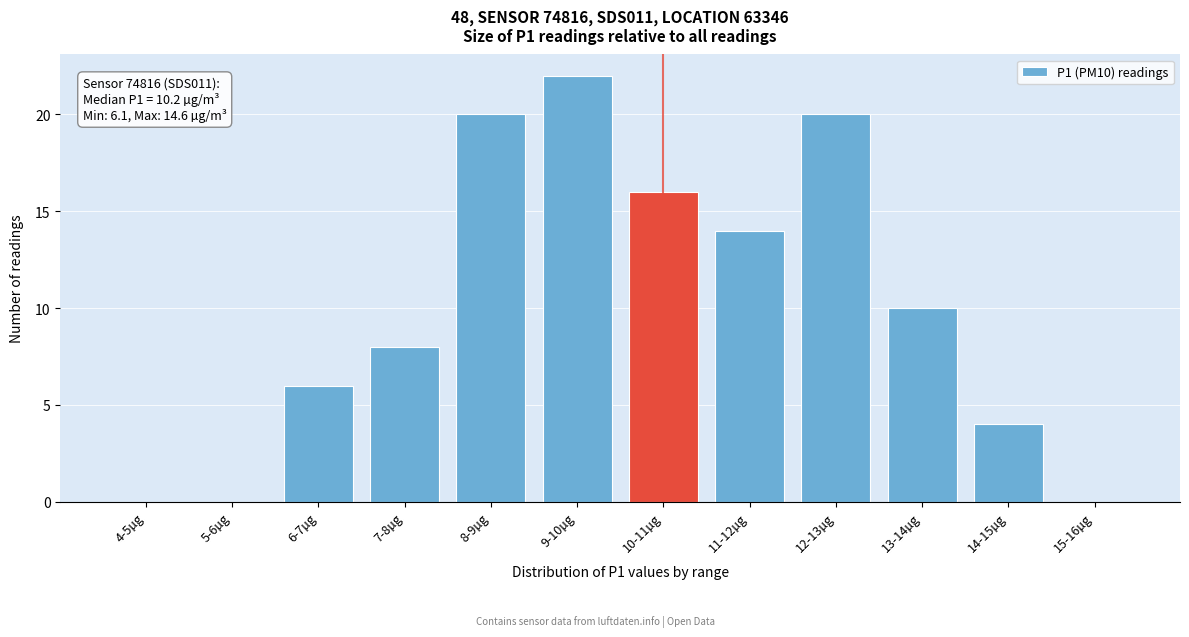

Which category has the highest value across all series?

9-10µg